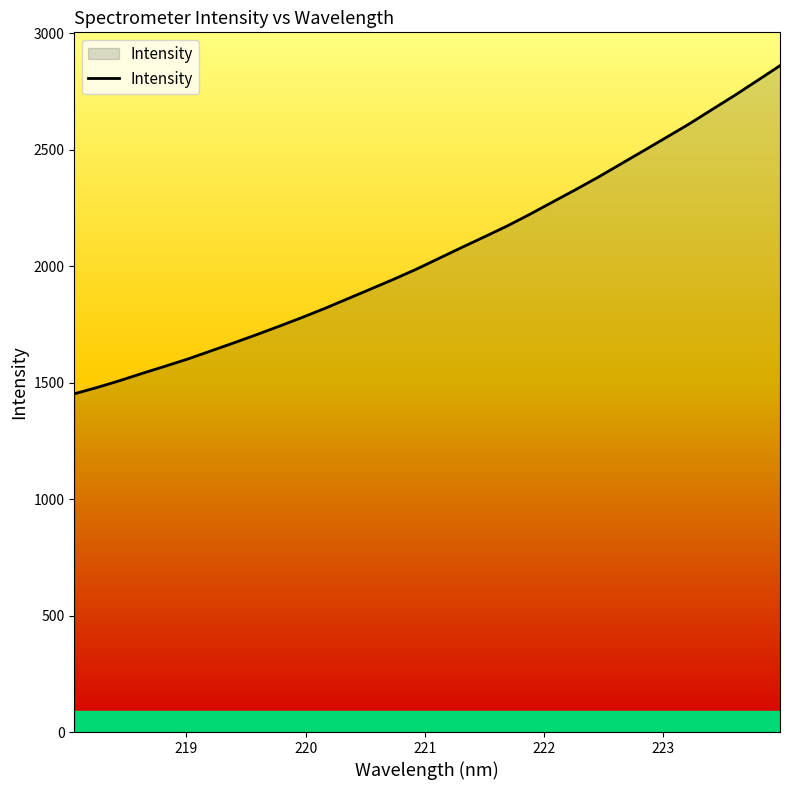

True or false: the data has more than 0 interior local peaks.

False